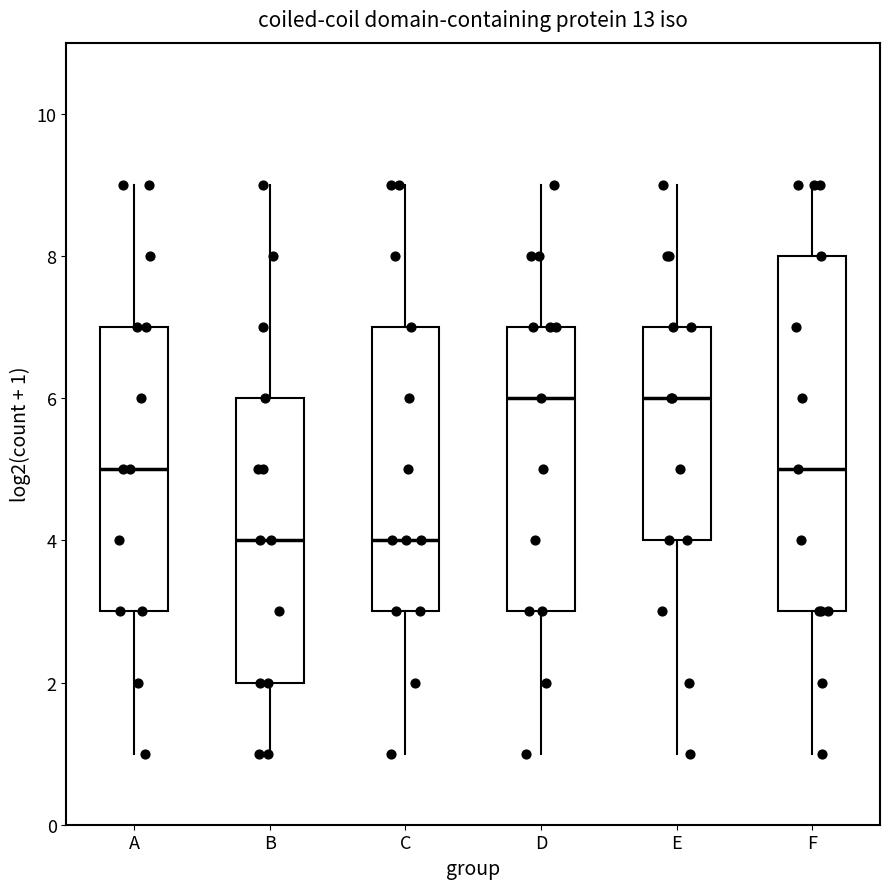

Reading left to right, transcribe this box plot: for each box, give where its median line is, the range the box spans, and where its two whiskers end, as read against the y-axis. The values are not printed on the chart, so give them approximately, as read against the axis.

A: median 5, box 3 to 7, whiskers 1 to 9
B: median 4, box 2 to 6, whiskers 1 to 9
C: median 4, box 3 to 7, whiskers 1 to 9
D: median 6, box 3 to 7, whiskers 1 to 9
E: median 6, box 4 to 7, whiskers 1 to 9
F: median 5, box 3 to 8, whiskers 1 to 9